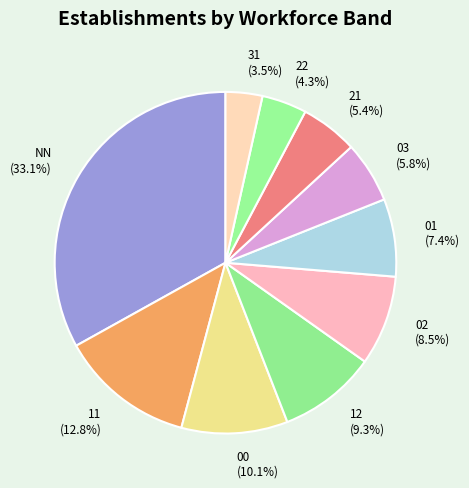

Approximately how many times larger is the value at NN compared to 00?

3.3